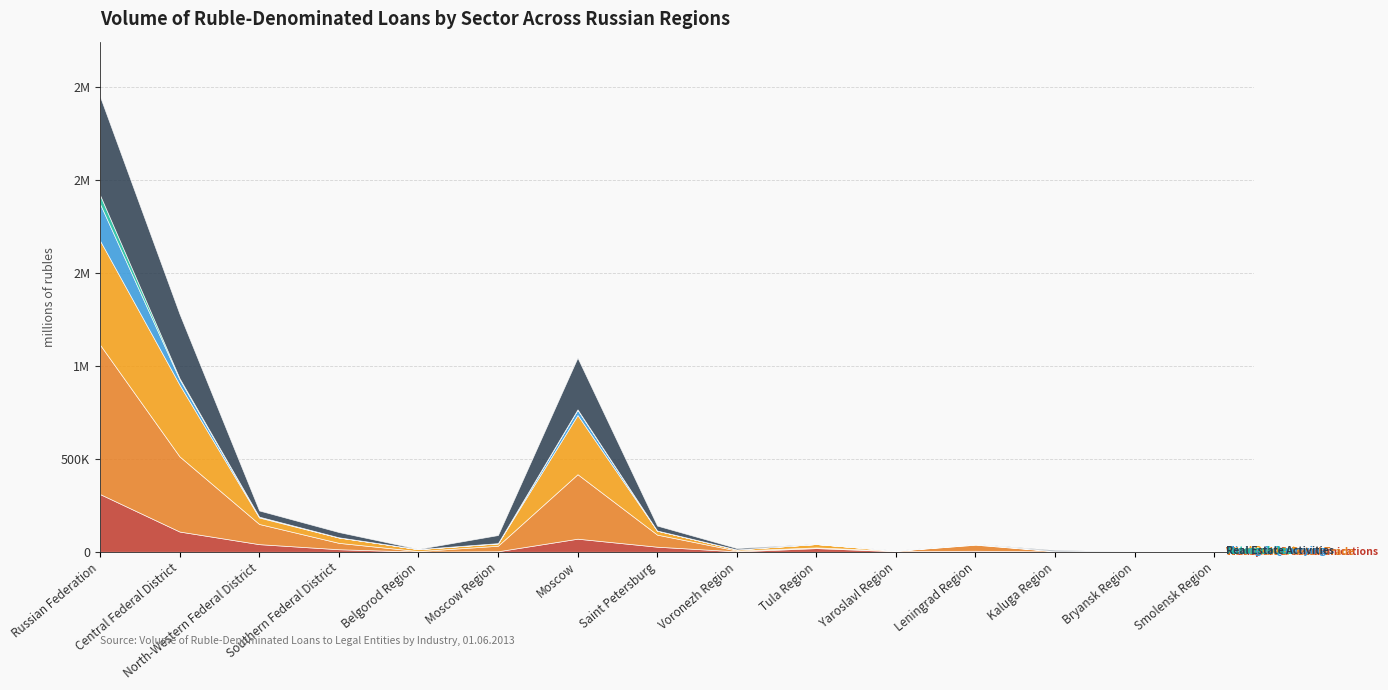

True or false: Wholesale & Retail Trade and Automobiles cross at least once.

False